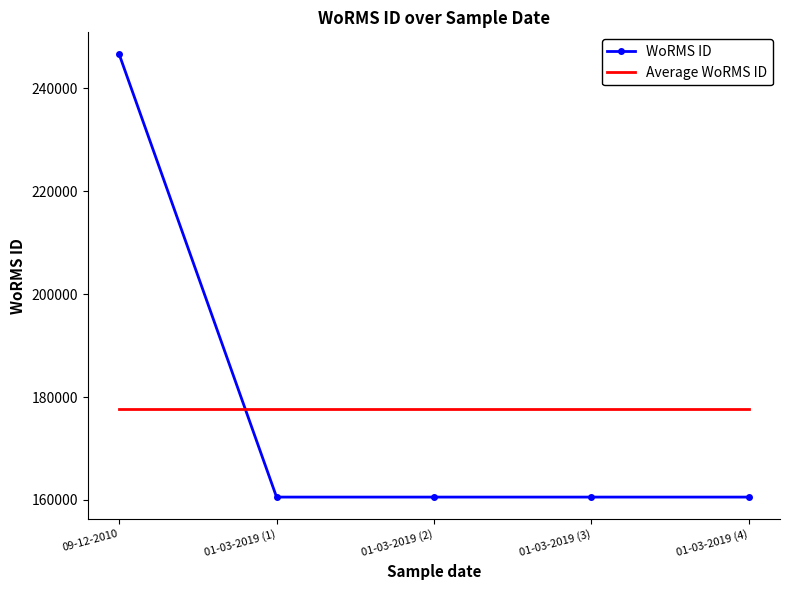

What position from the left is 01-03-2019 (1)?

2